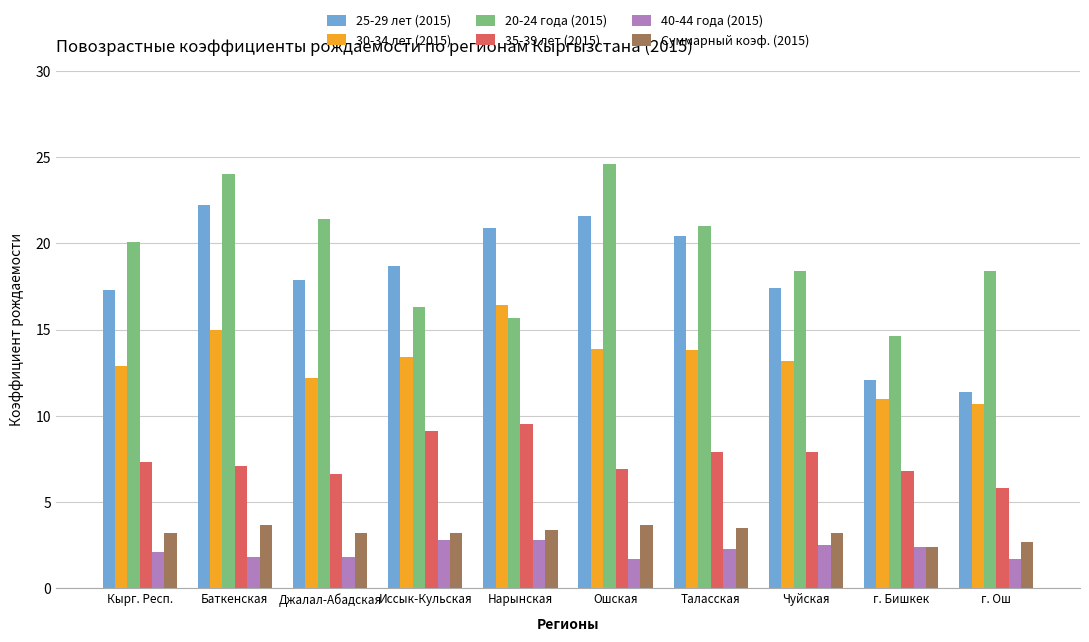

How many bars are there in total?

60